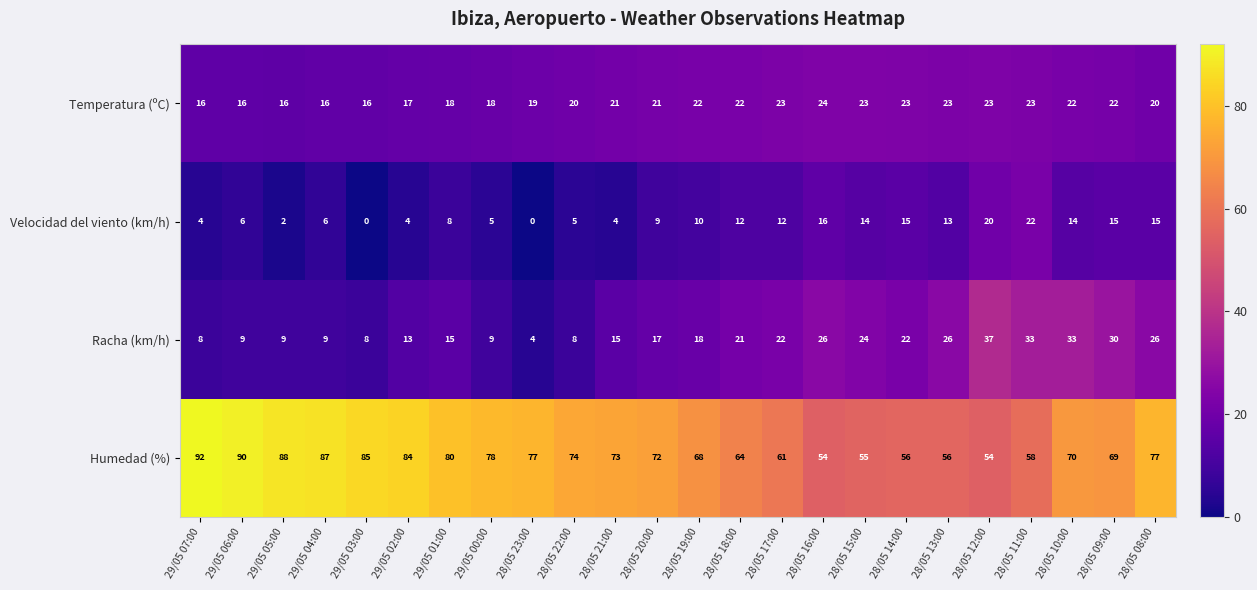

How many distinct data groups are displayed?

4